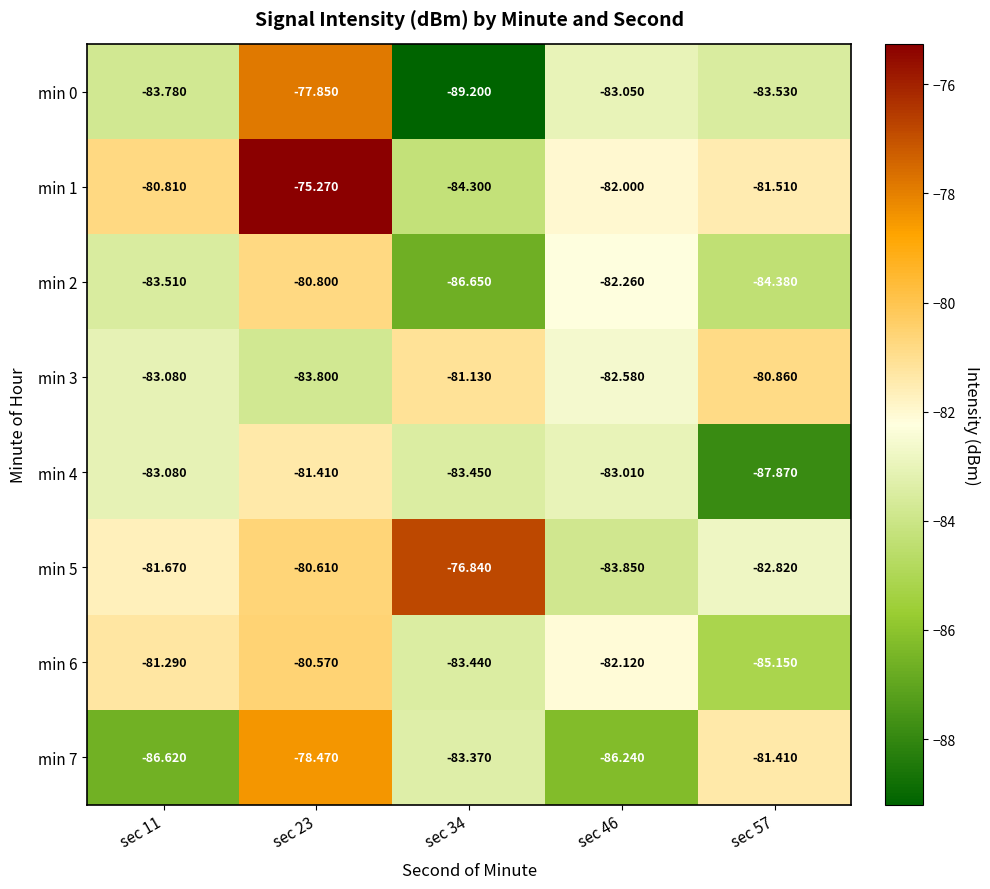

At how many categories does at least one series exceed -84?

5